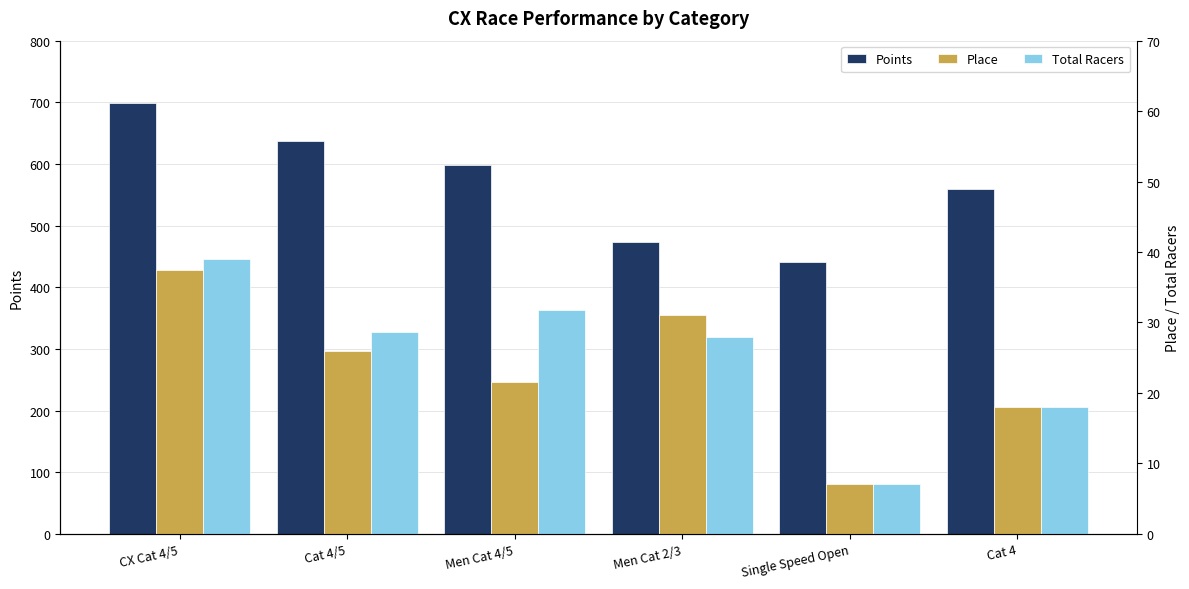

How many data points in Points are above 599?

3